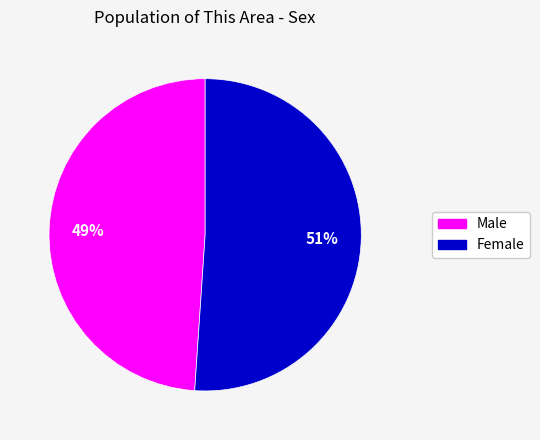

Rank the categories by value from lowest to highest.

Male, Female